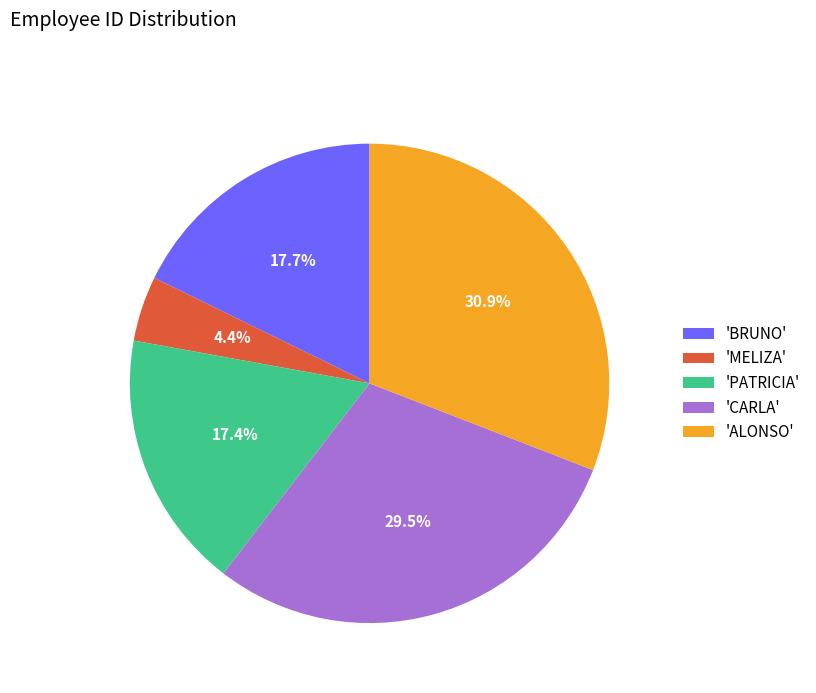

How much of the chart is everything except 'MELIZA'?

95.6%